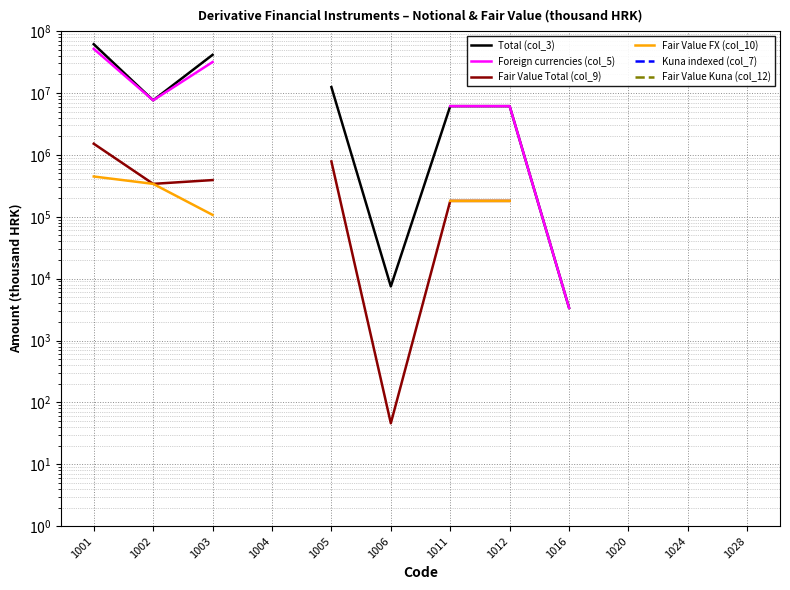

How many lines are shown in the chart?

6